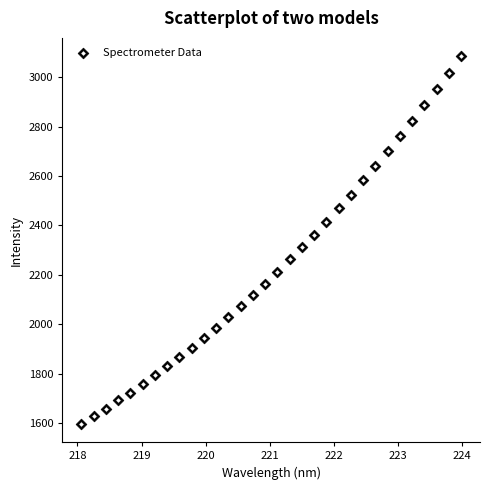

What is the range of Y values (max minus min)?

1489.3